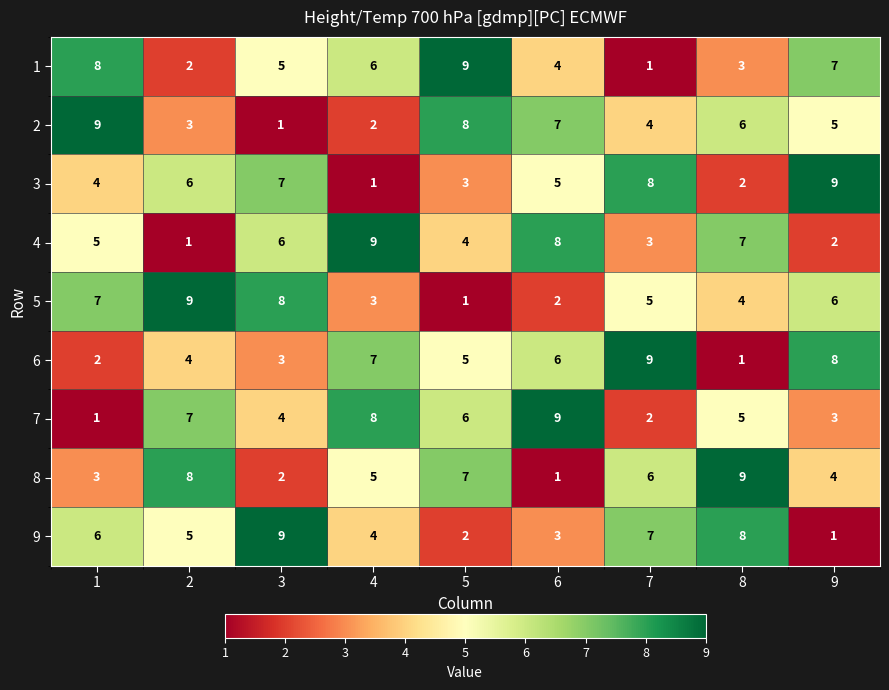

What is the difference between the maximum and minimum values in the 3 series?

8